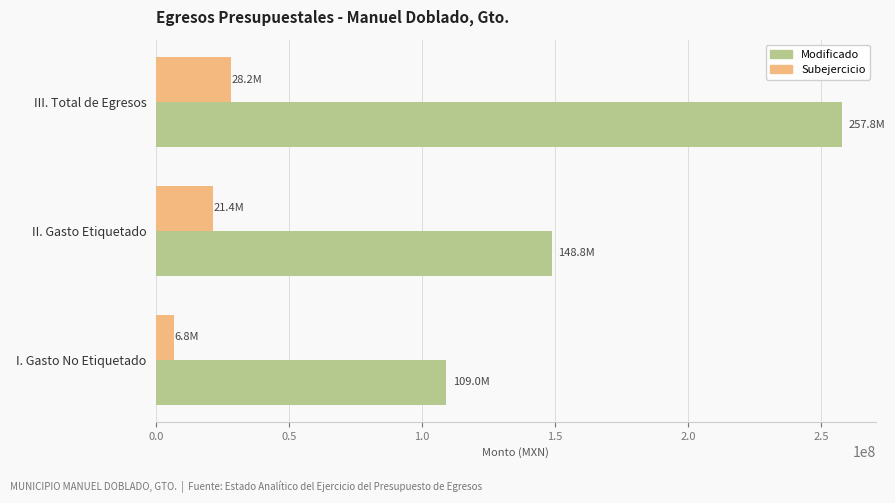

What is the sum of all Modificado values?

515562698.9